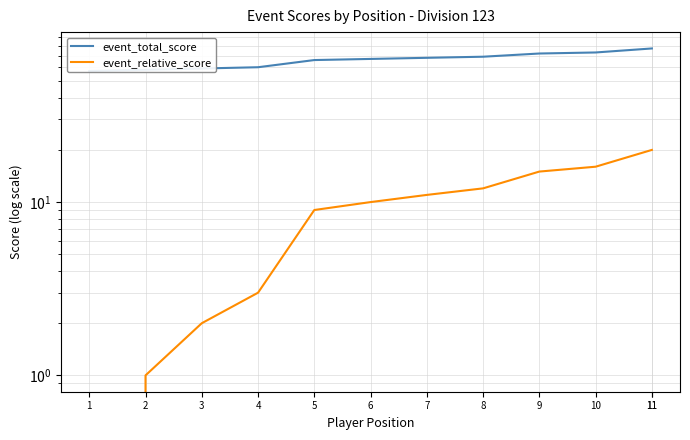

Which has a higher value, 11 or 11?

11